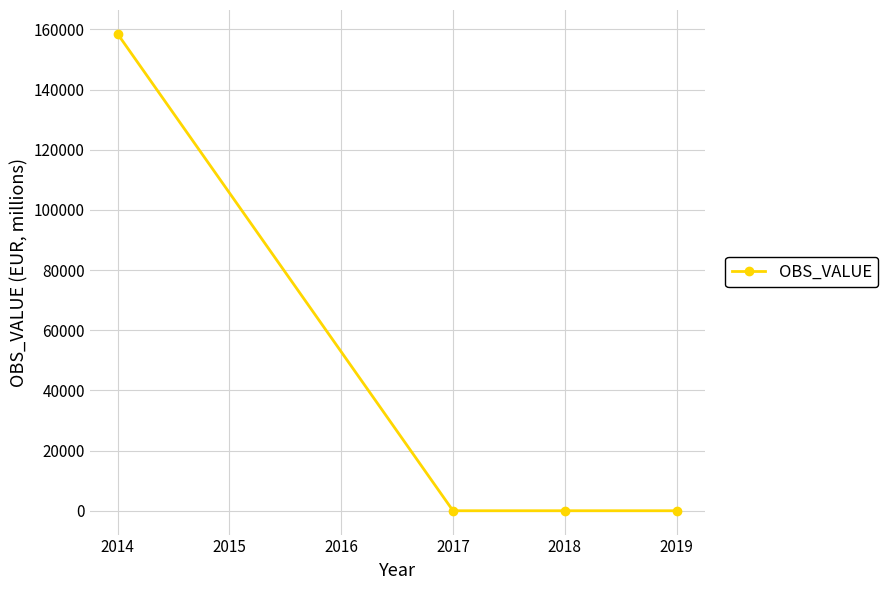

How many distinct data groups are displayed?

1